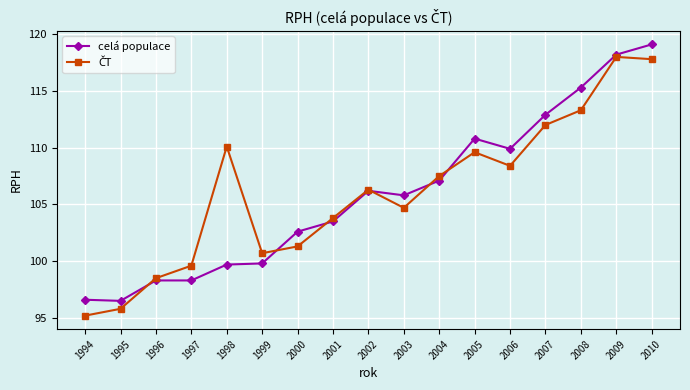

What is the total value across all series at 1995?

192.3